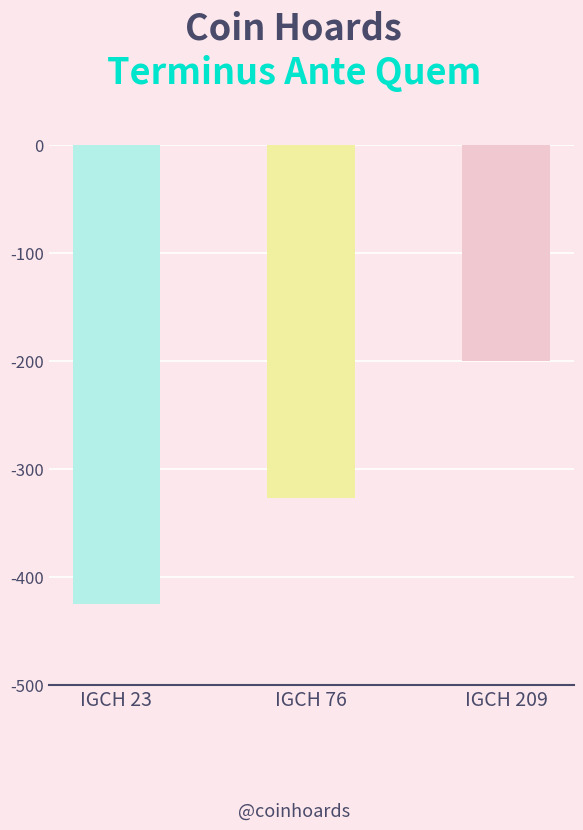

Which has a higher value, IGCH 23 or IGCH 76?

IGCH 76